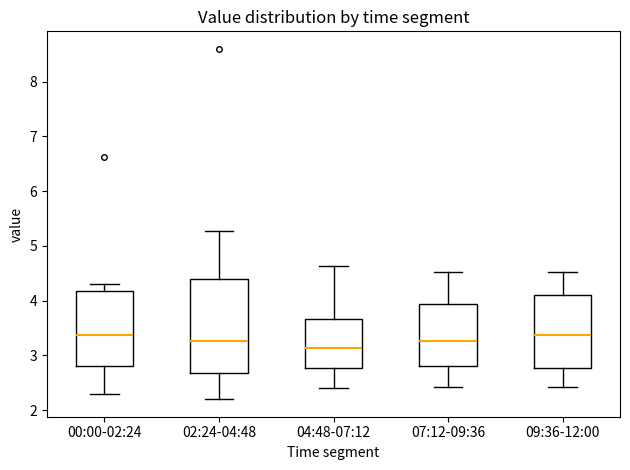

Reading left to right, read every box against the y-axis: the position of its median line, the range the box covers, and the ends of its whiskers. The values are not printed on the chart, so give them approximately, as read against the axis.

00:00-02:24: median 3.4, box 2.8 to 4.2, whiskers 2.3 to 4.3
02:24-04:48: median 3.3, box 2.7 to 4.4, whiskers 2.2 to 5.3
04:48-07:12: median 3.1, box 2.8 to 3.7, whiskers 2.4 to 4.6
07:12-09:36: median 3.3, box 2.8 to 3.9, whiskers 2.4 to 4.5
09:36-12:00: median 3.4, box 2.8 to 4.1, whiskers 2.4 to 4.5